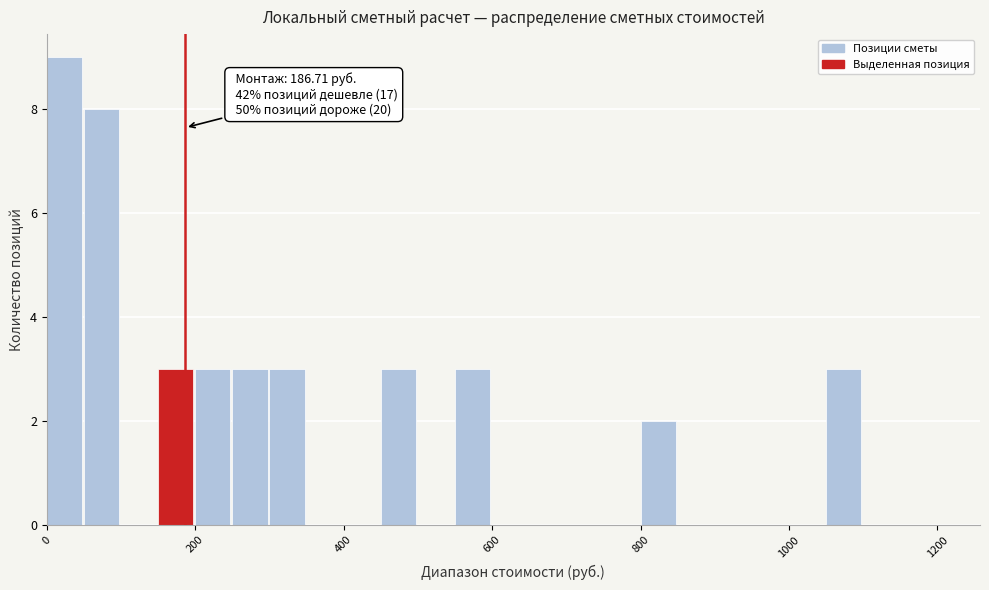

Around what value on the x-axis is the tallest bar? Give the approximate position of its centre, as read against the axis.

20